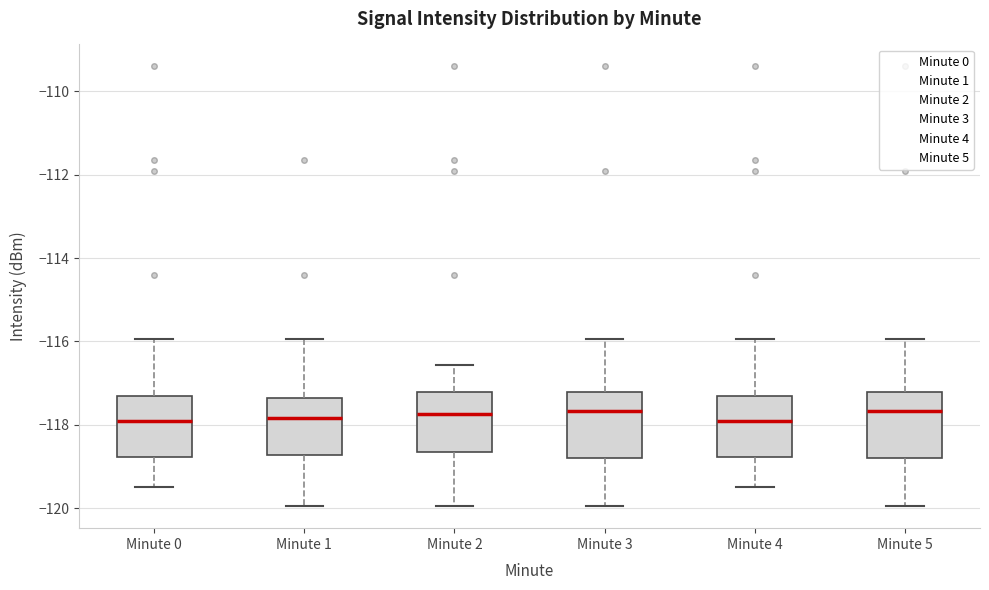

Where does the upper whisker of the box for Minute 4 end on the y-axis? The values are not printed on the chart, so give them approximately, as read against the axis.

-116.0